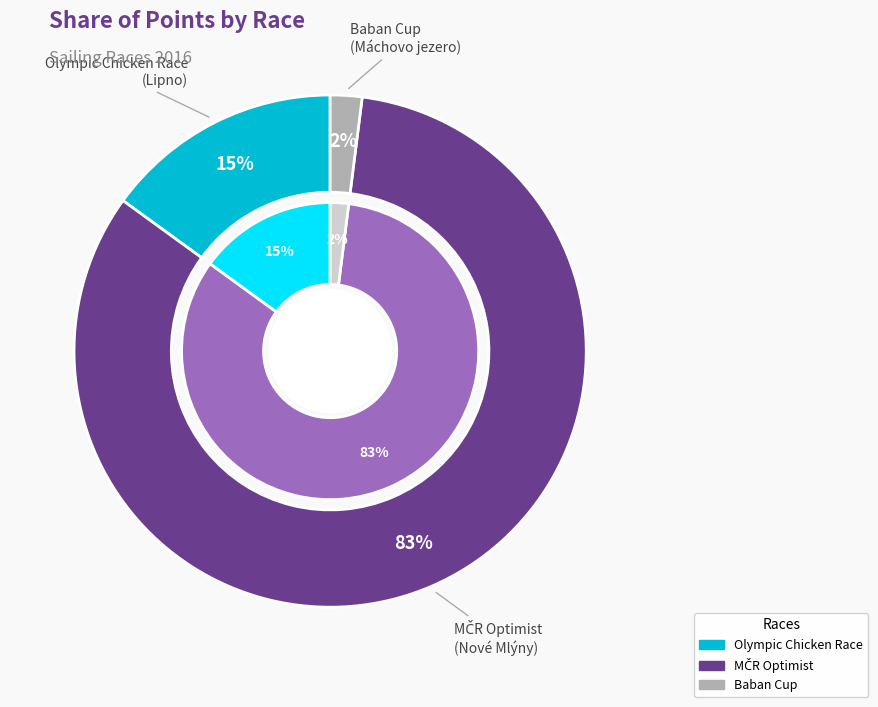

To the nearest percent, what is the average slice percentage?

33%